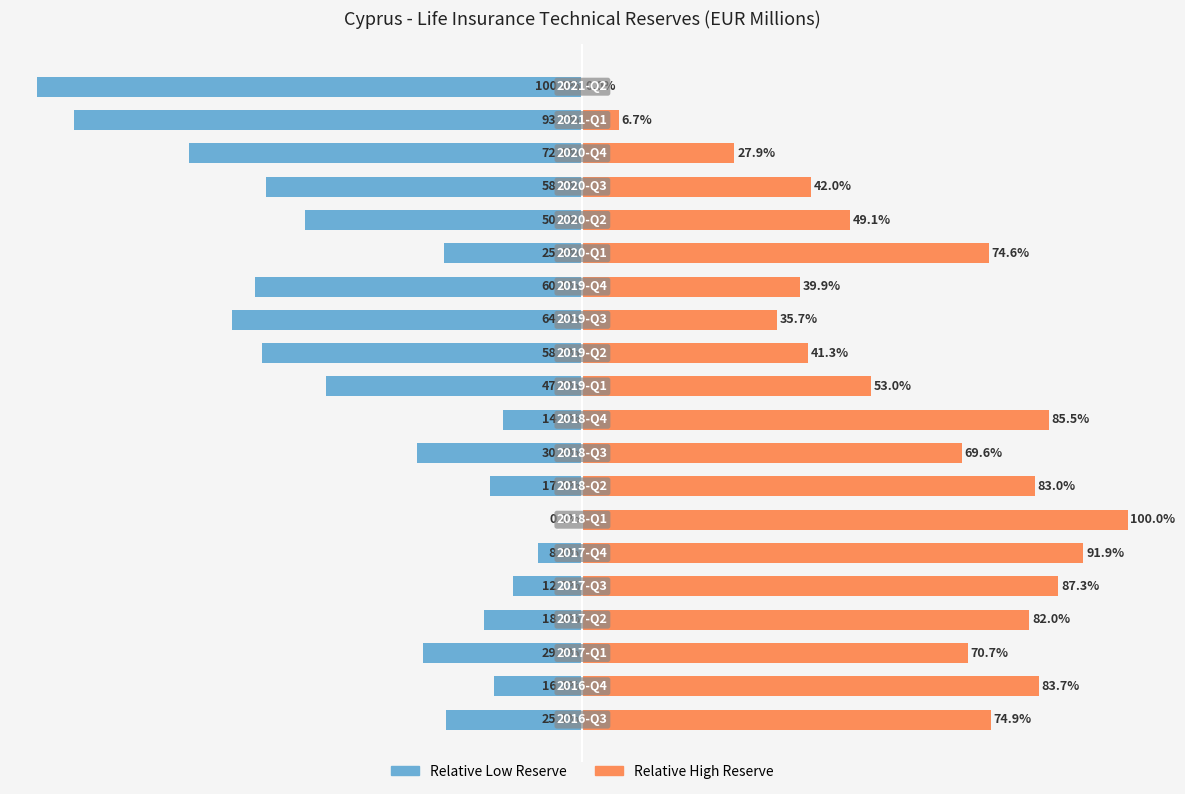

What is the smallest value displayed?

-100.0